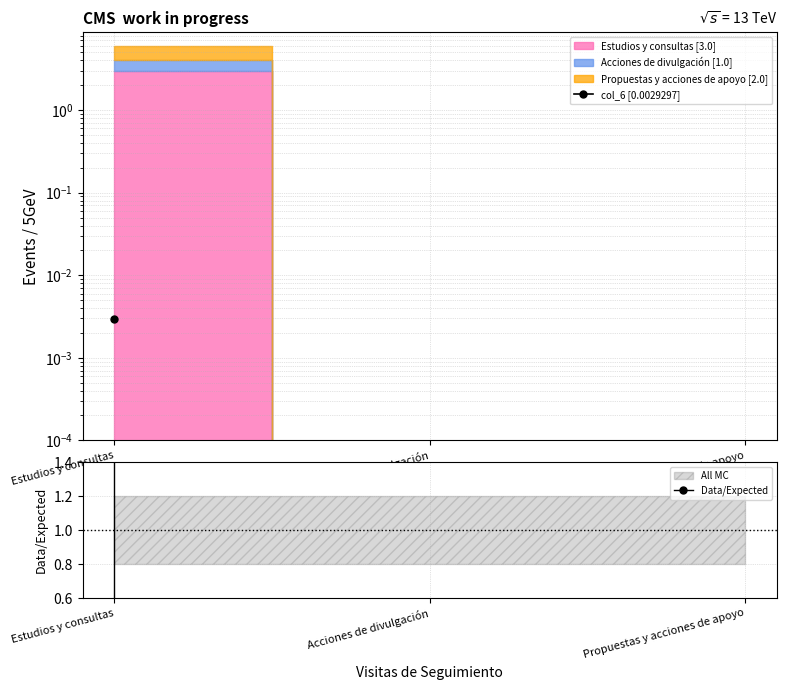

What is the difference between the maximum and second lowest values in the Data/Expected series?

1000000000.0